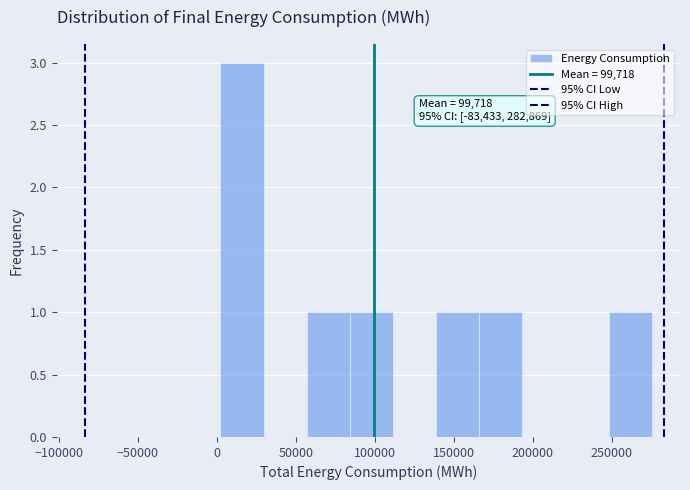

Which range on the x-axis has the tallest bar?

0 to 30000